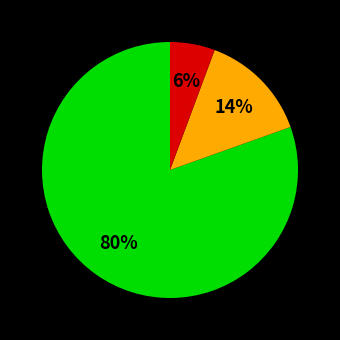

To the nearest percent, what is the average slice percentage?

33%